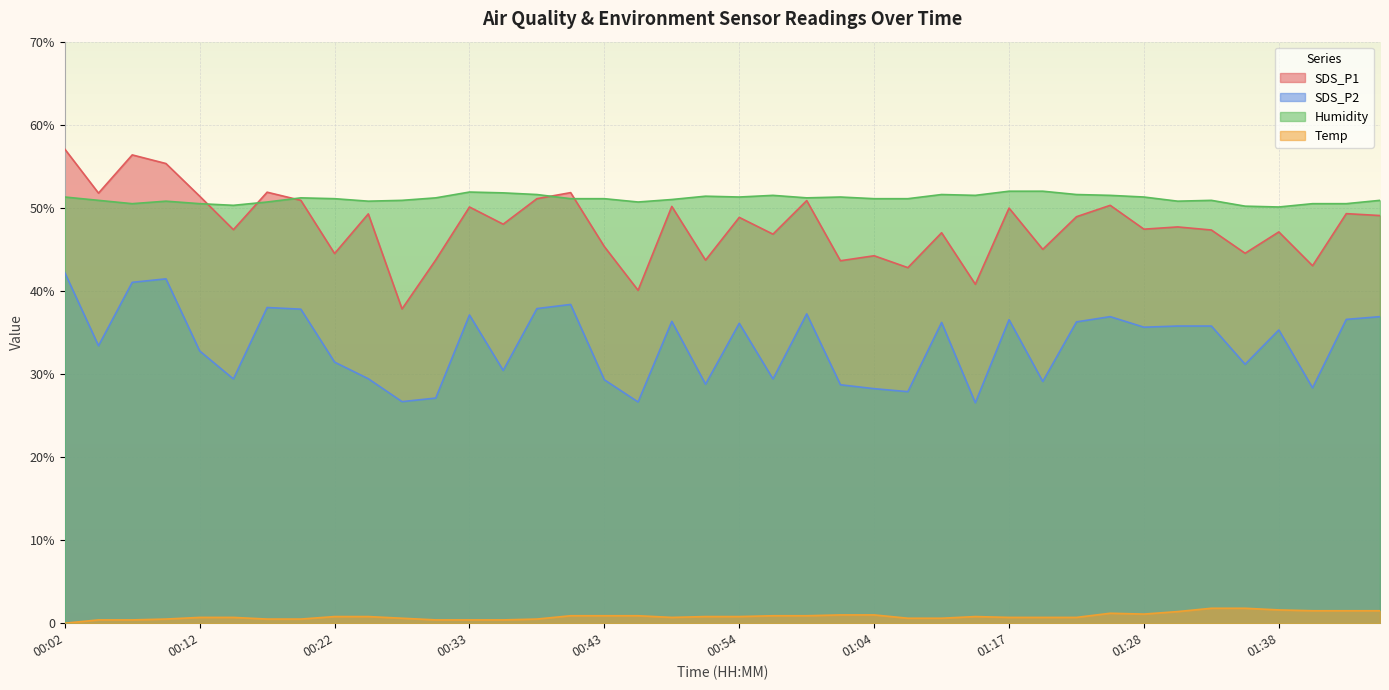

How many interior local peaks does the Temp series have?

2